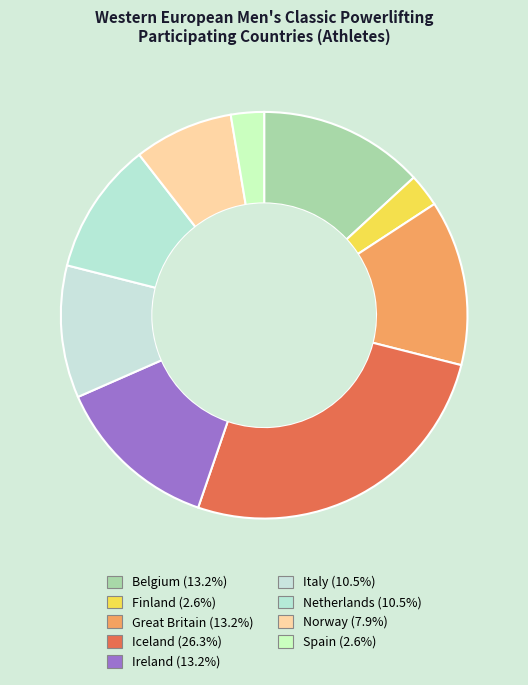

Which slice is the smallest?

Finland